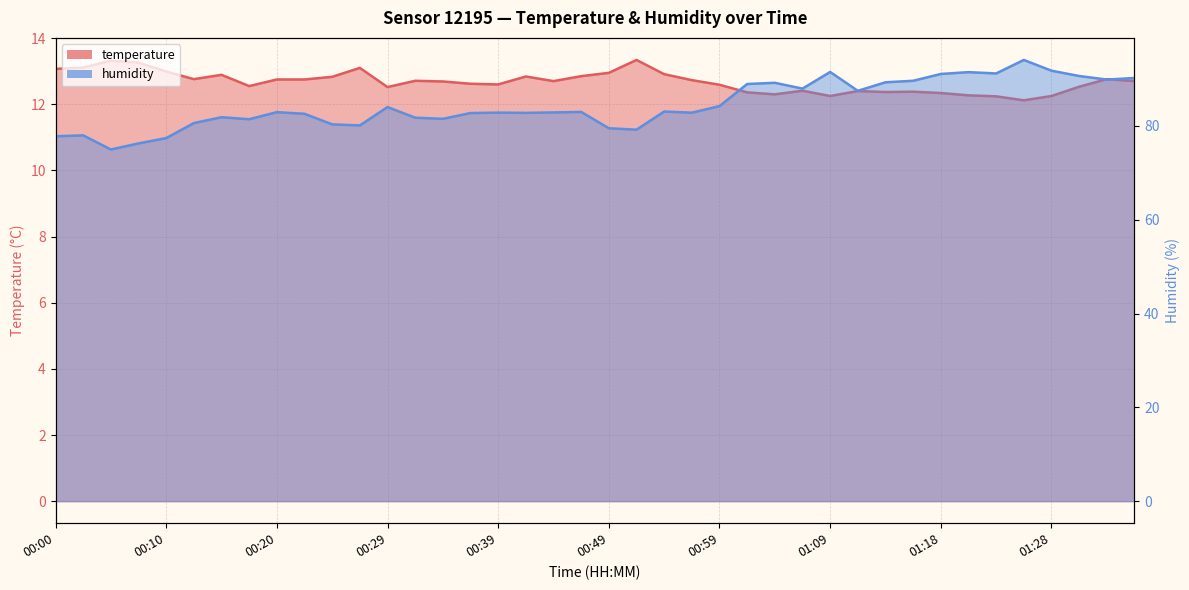

At which label does humidity reach its peak?

01:26